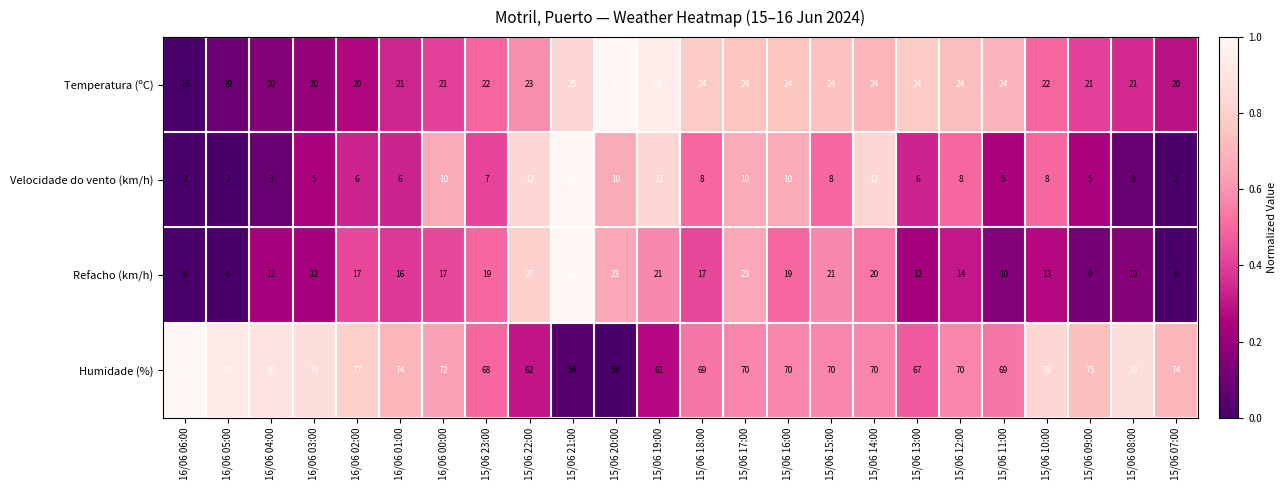

Rank the series at 15/06 07:00 from lowest to highest value.

Velocidade do vento (km/h), Refacho (km/h), Temperatura (ºC), Humidade (%)